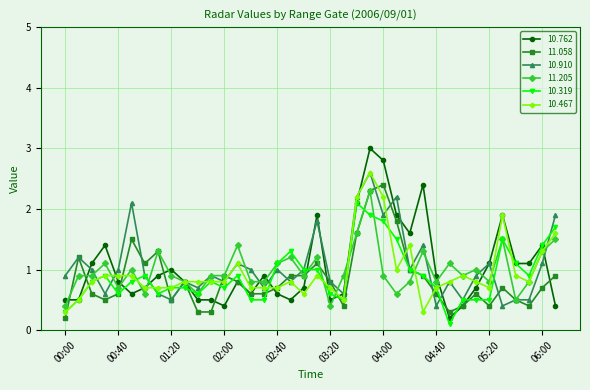

At how many categories does at least one series exceed 2?

6